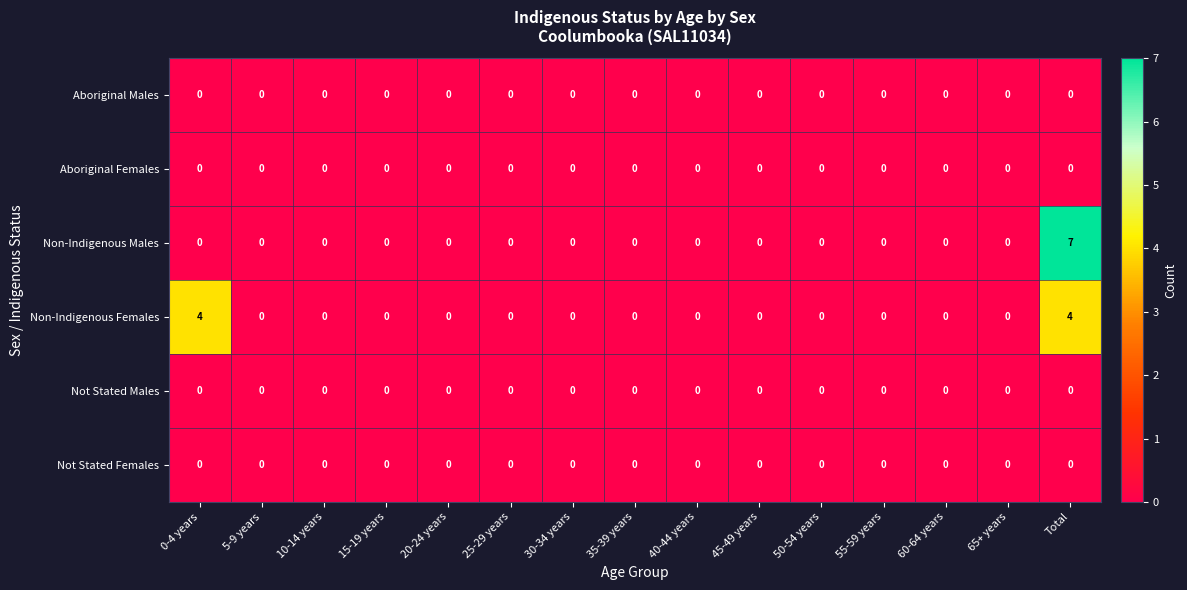

Is it true that Not Stated Males equals 0 at 0-4 years?

True